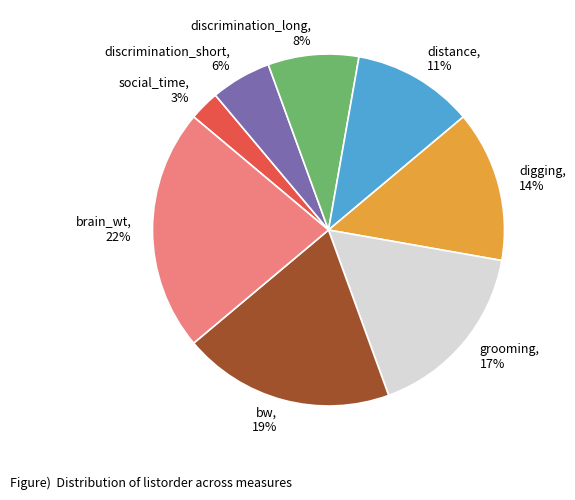

Which slice is the smallest?

social_time